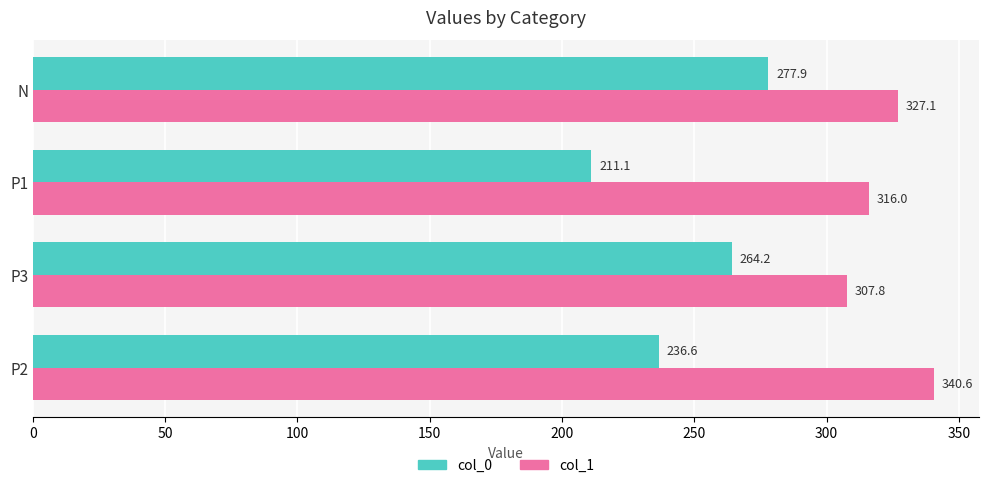

Rank the series by their maximum value, from highest to lowest.

col_1, col_0